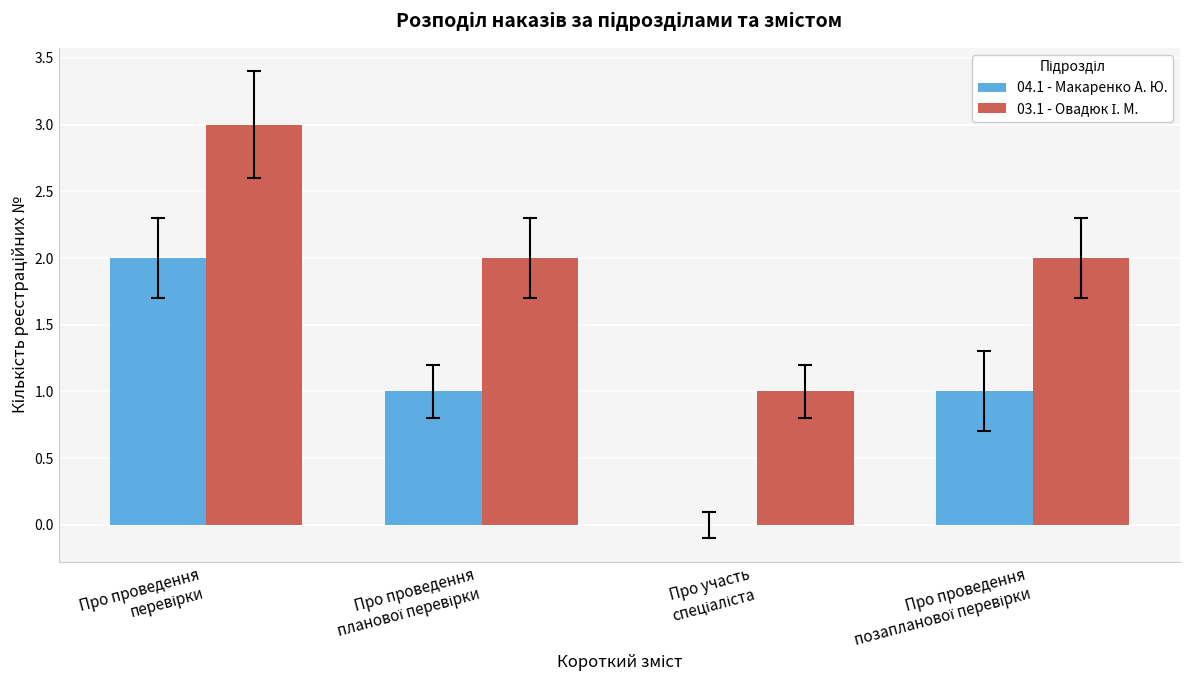

What is the maximum value shown in the chart?

3